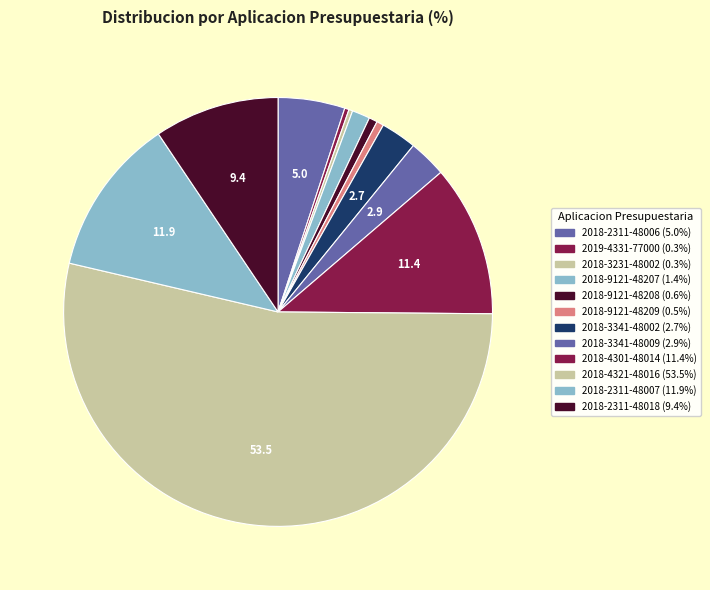

To the nearest percent, what percentage of the pie is 2018-3341-48002?

3%